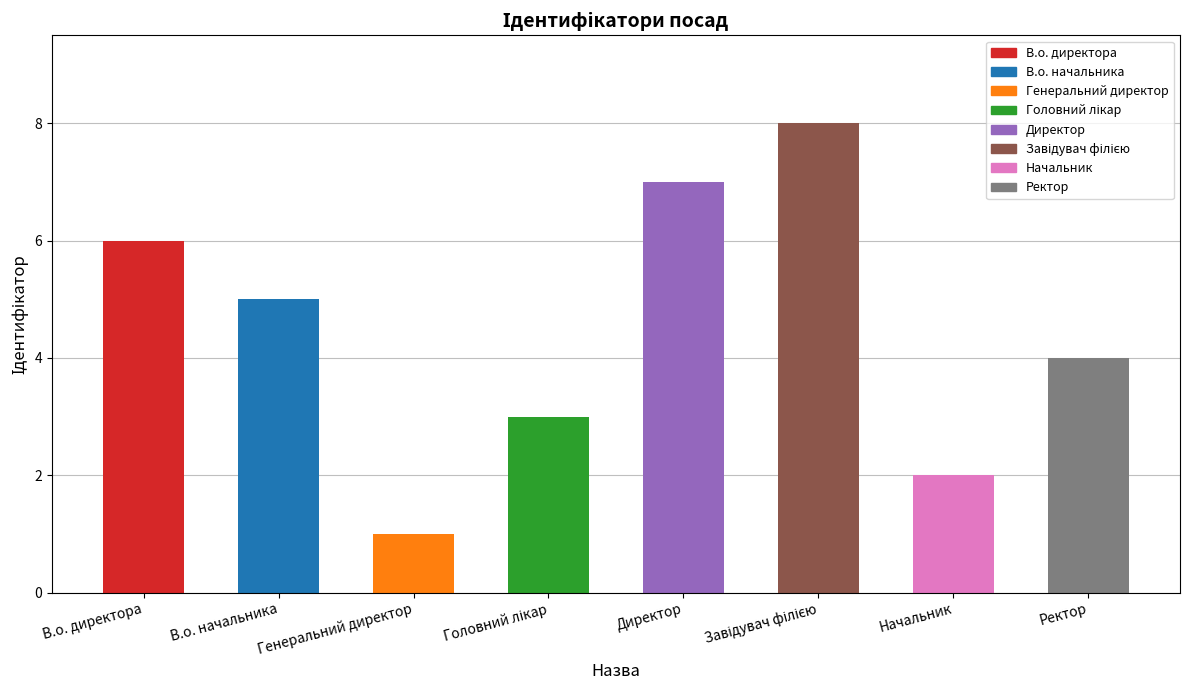

What is the ratio of the value at Ректор to the value at Начальник?

2.0